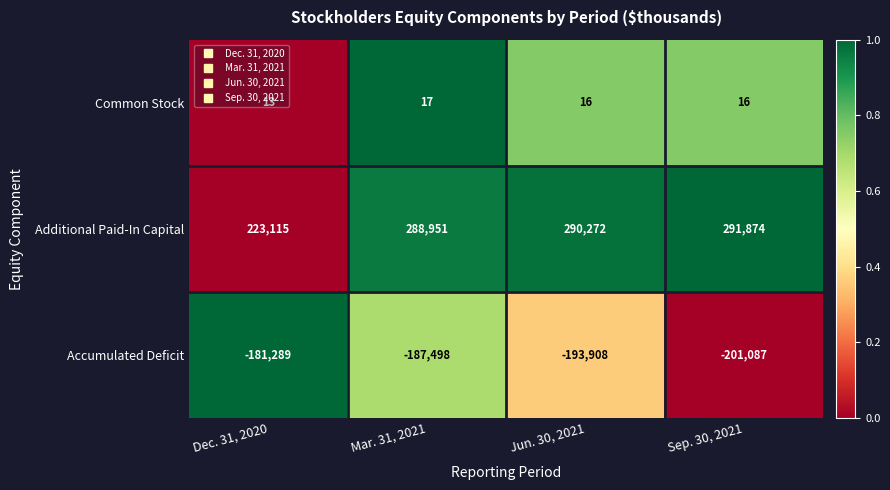

What is the difference between the Additional Paid-In Capital values at Mar. 31, 2021 and Sep. 30, 2021?

2923